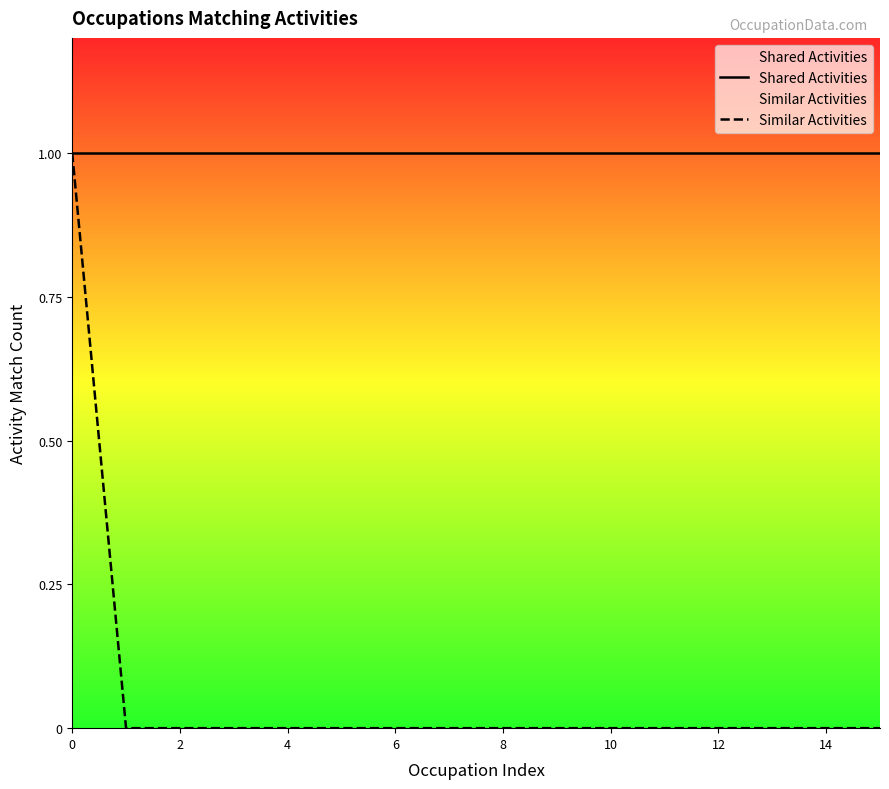

How many categories are shown in the chart?

16